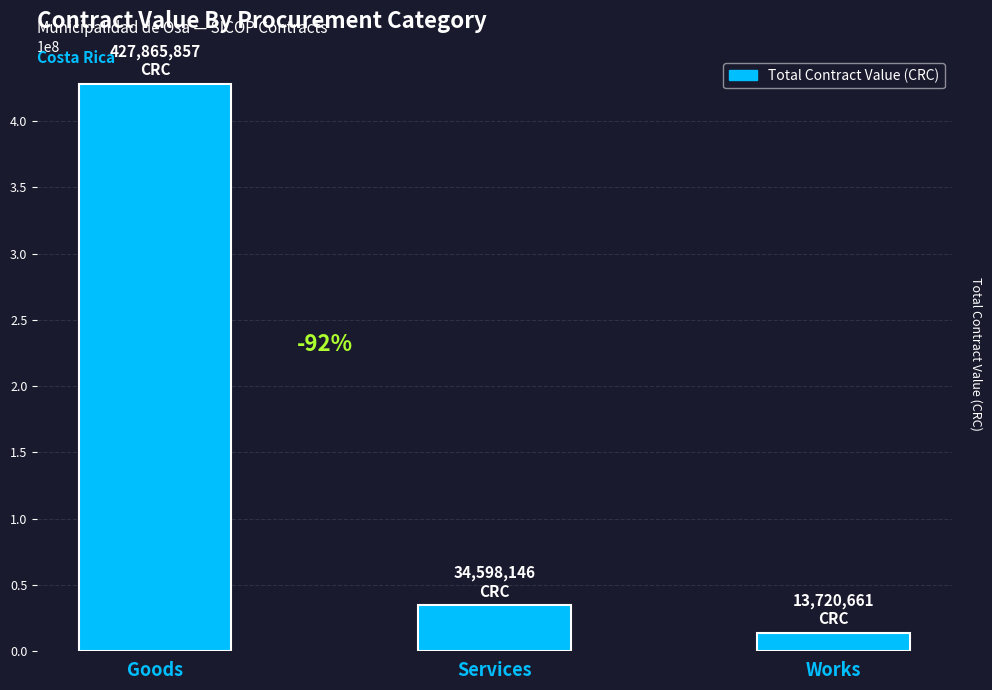

Which has a higher value, Goods or Works?

Goods